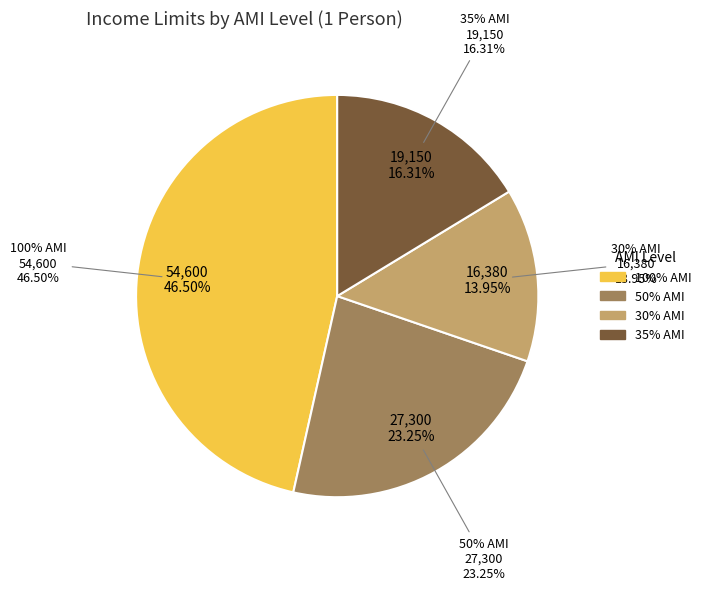

What percentage is NOT represented by 35% AMI?

83.7%